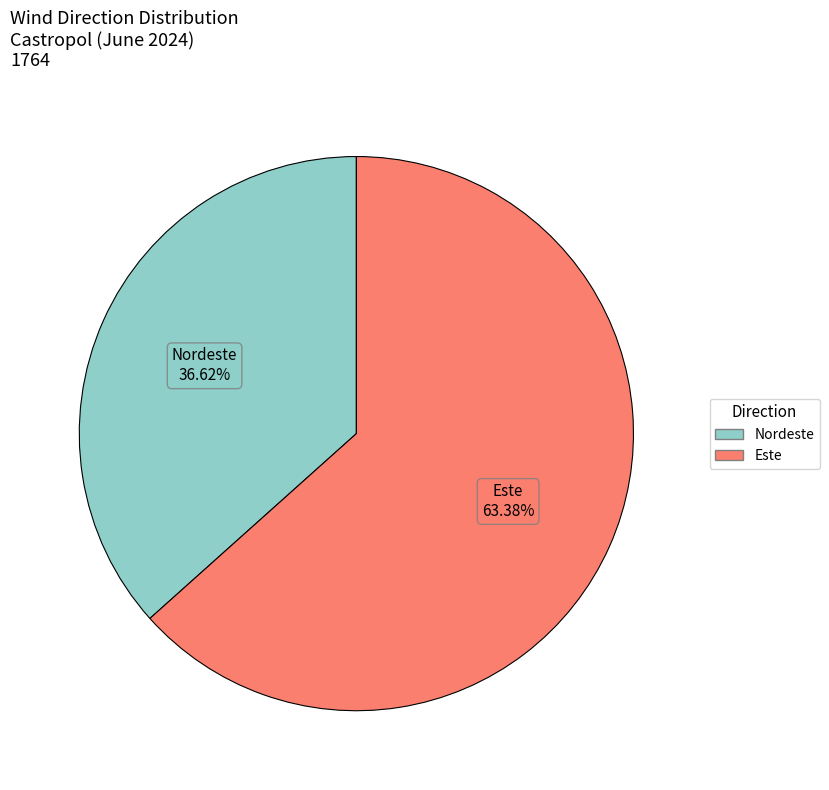

Is there a majority slice in this chart?

Yes